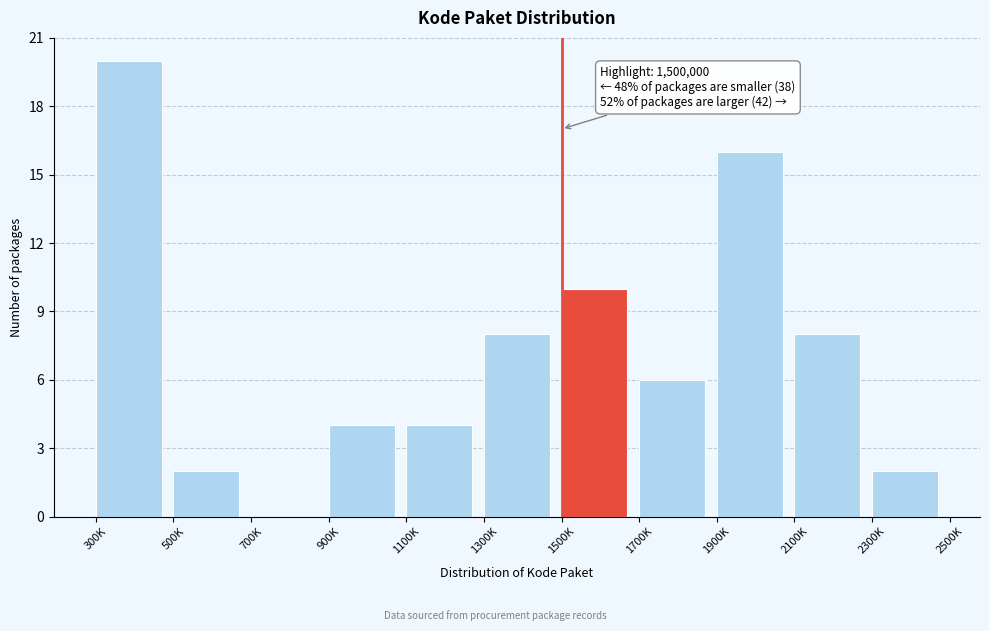

Reading left to right, extract all data points from this chart.

300K=20	500K=2	700K=0	900K=4	1100K=4	1300K=8	1500K=10	1700K=6	1900K=16	2100K=8	2300K=2